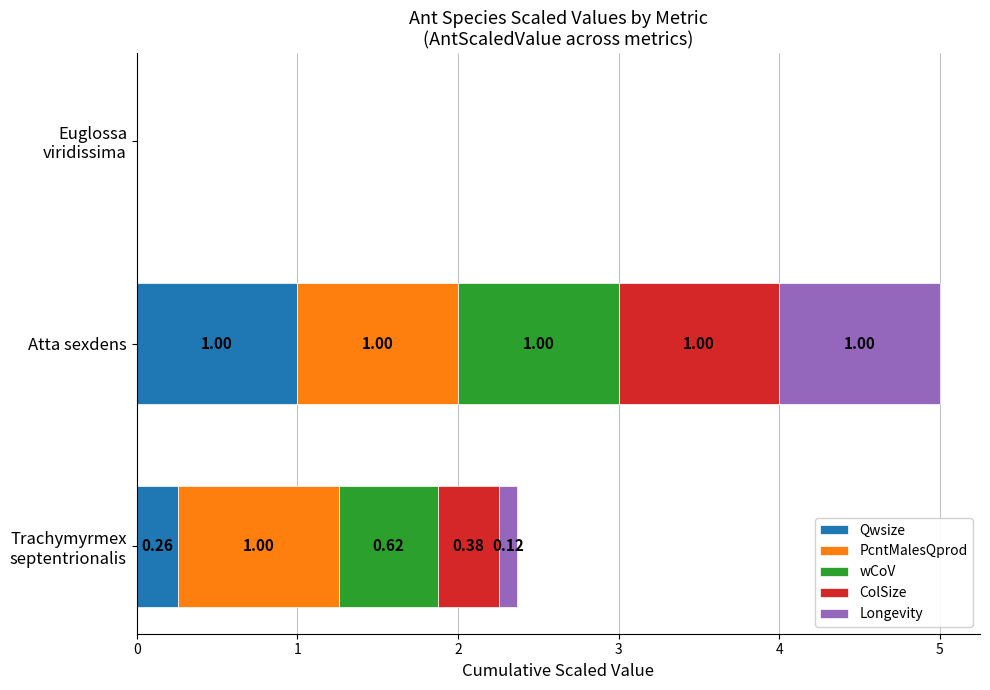

At which category is the sum across all series the highest?

Atta sexdens